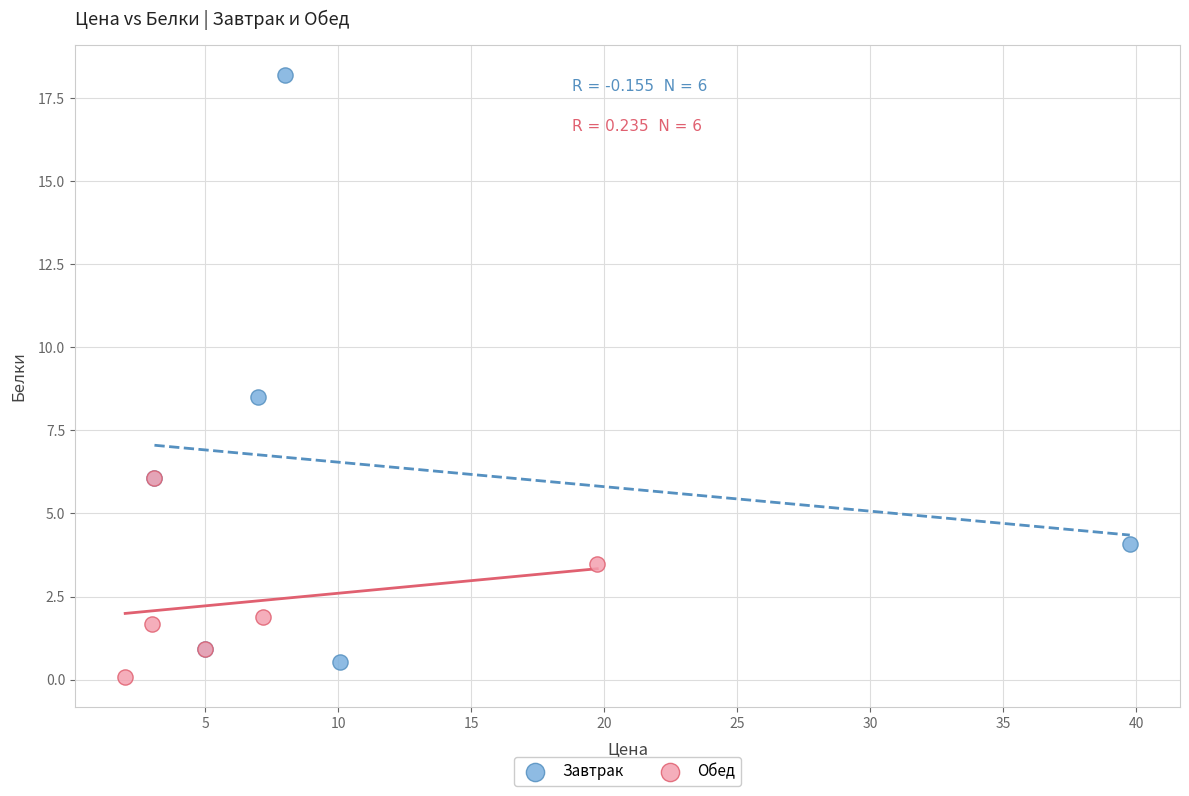

Which series has the largest Y range (max minus min)?

Завтрак